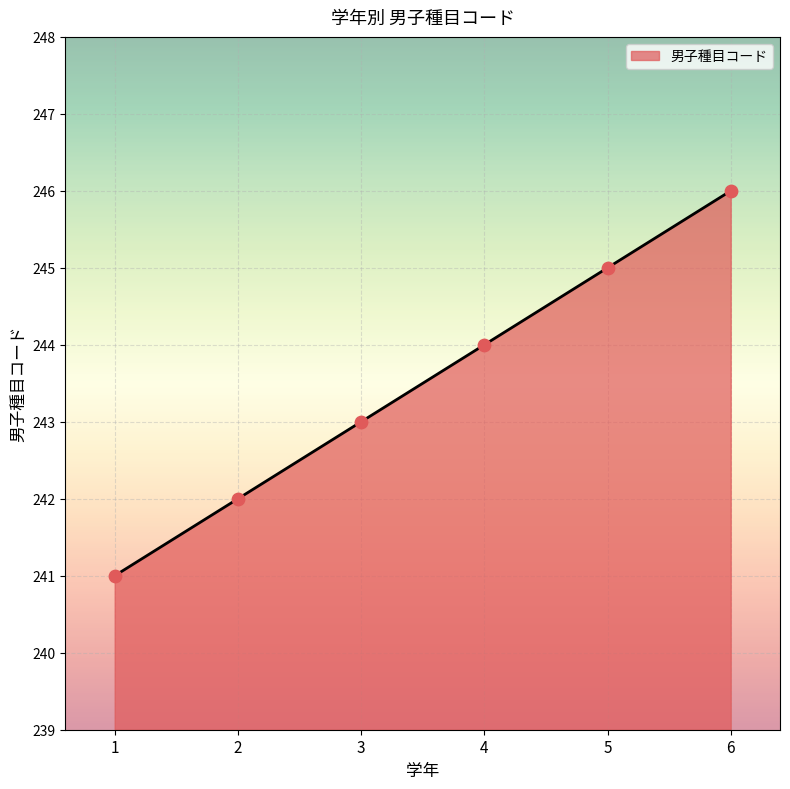

What is the change in value from 3 to 6?

+3